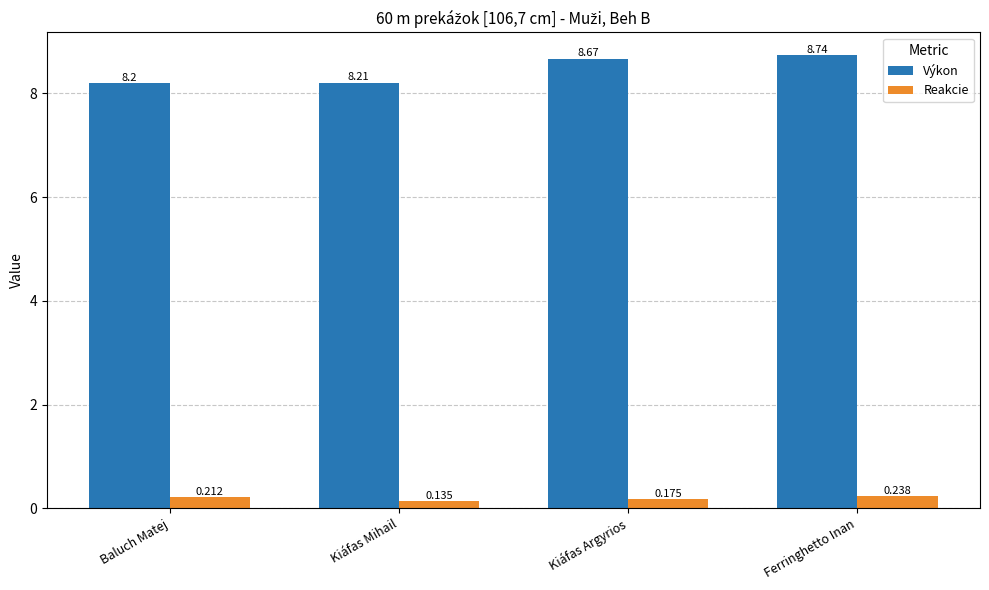

Which label corresponds to the largest value in the chart?

Ferringhetto Inan